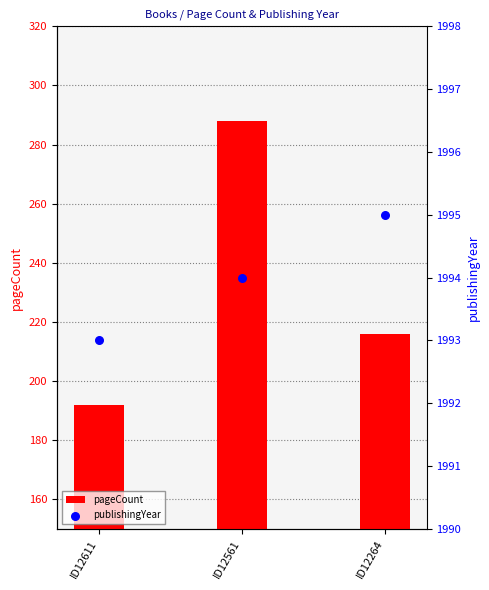

Which series has the widest spread of Y values?

pageCount